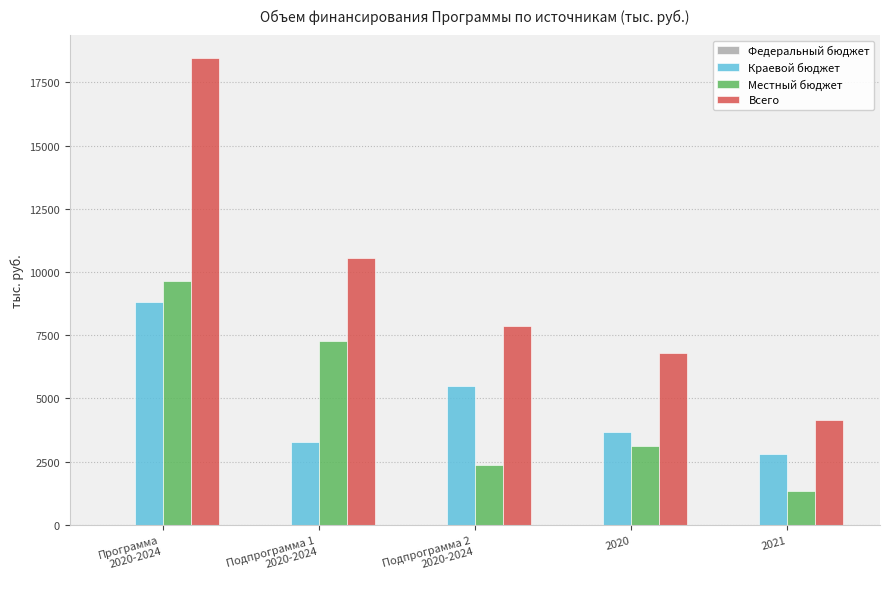

Between Подпрограмма 2
2020-2024 and 2021, which series saw the biggest shift?

Всего